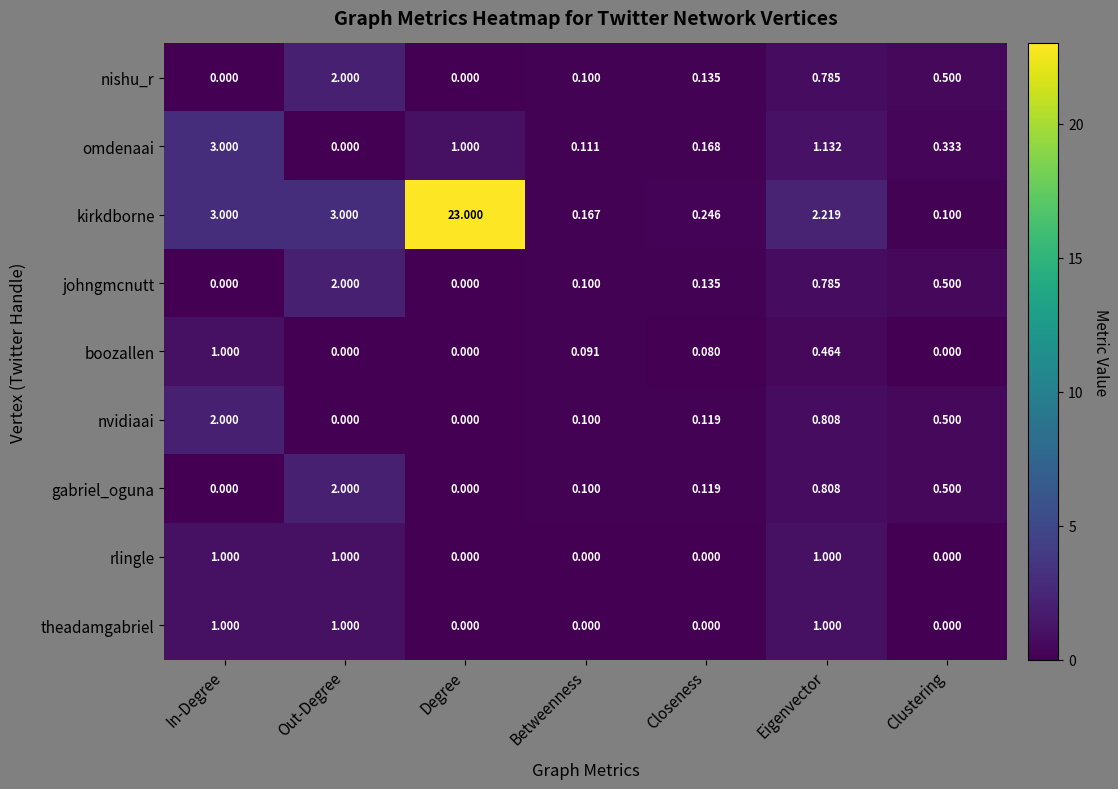

At which label does kirkdborne first exceed 2?

In-Degree